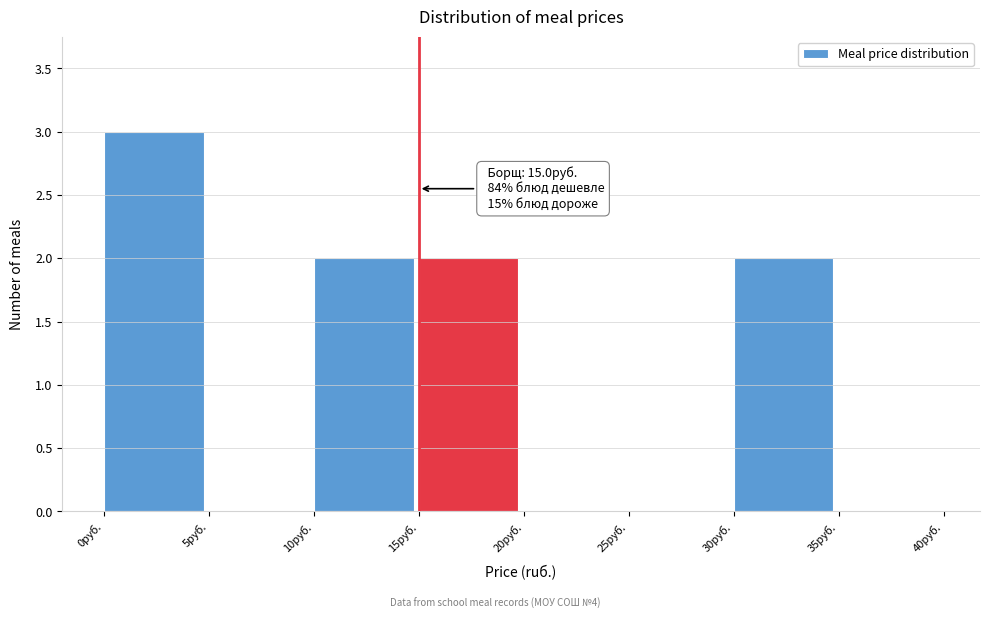

Which range on the x-axis has the tallest bar?

0 to 5